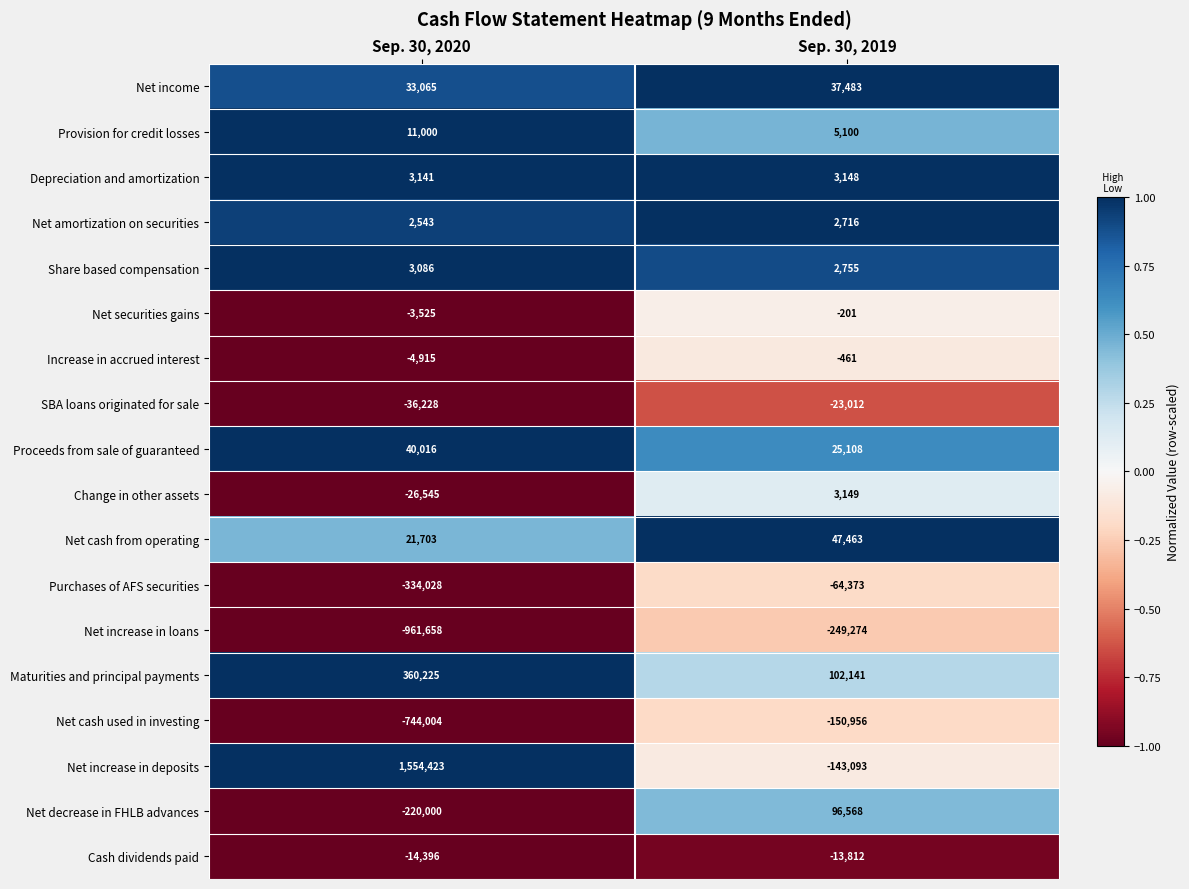

Which series has the largest total across all categories?

Net increase in deposits